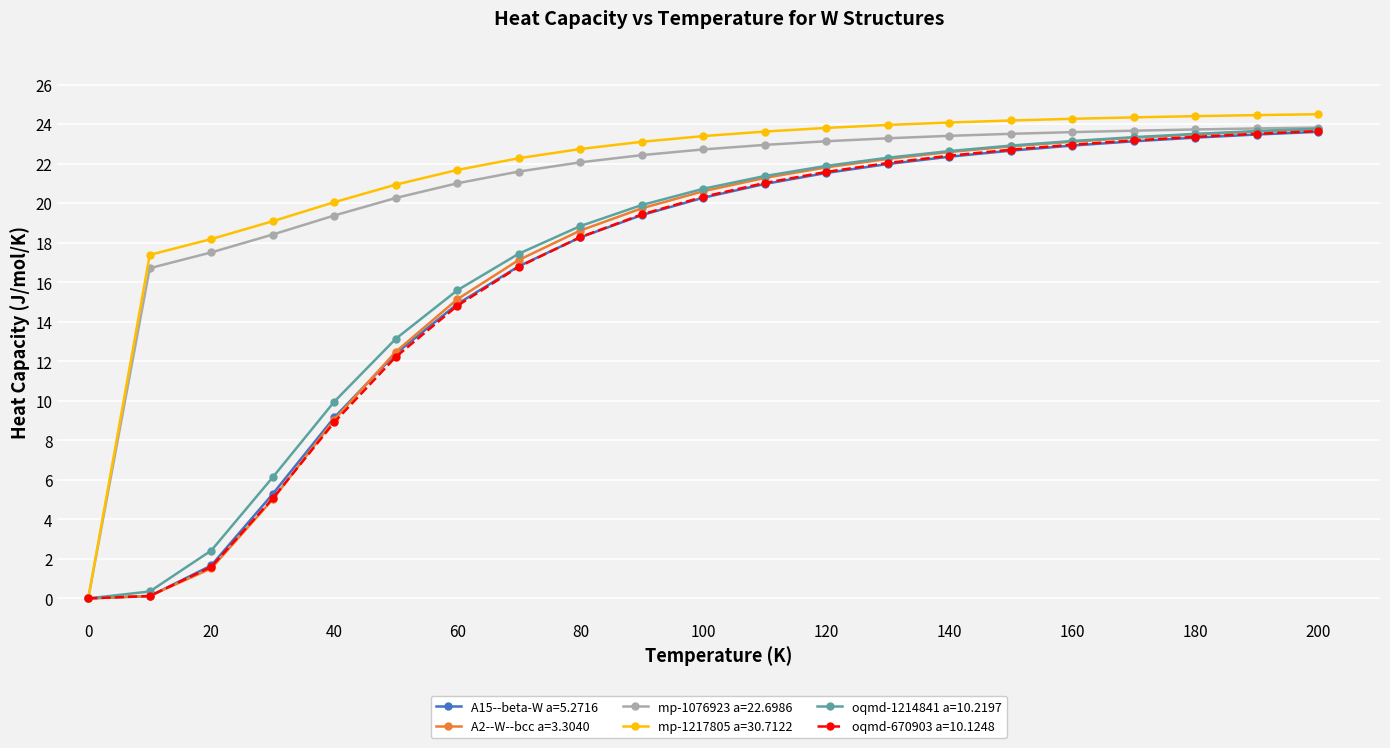

What is the highest value of the A15--beta-W a=5.2716 series?

23.6